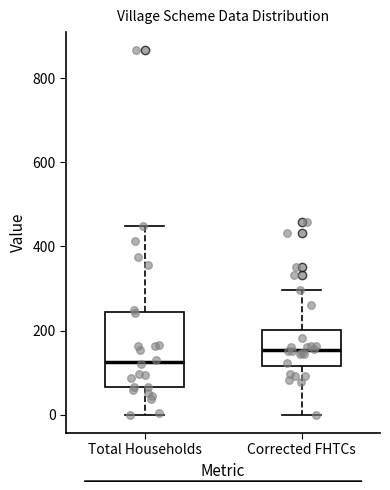

Which box is the tallest, from its lower edge to its upper edge?

Total Households